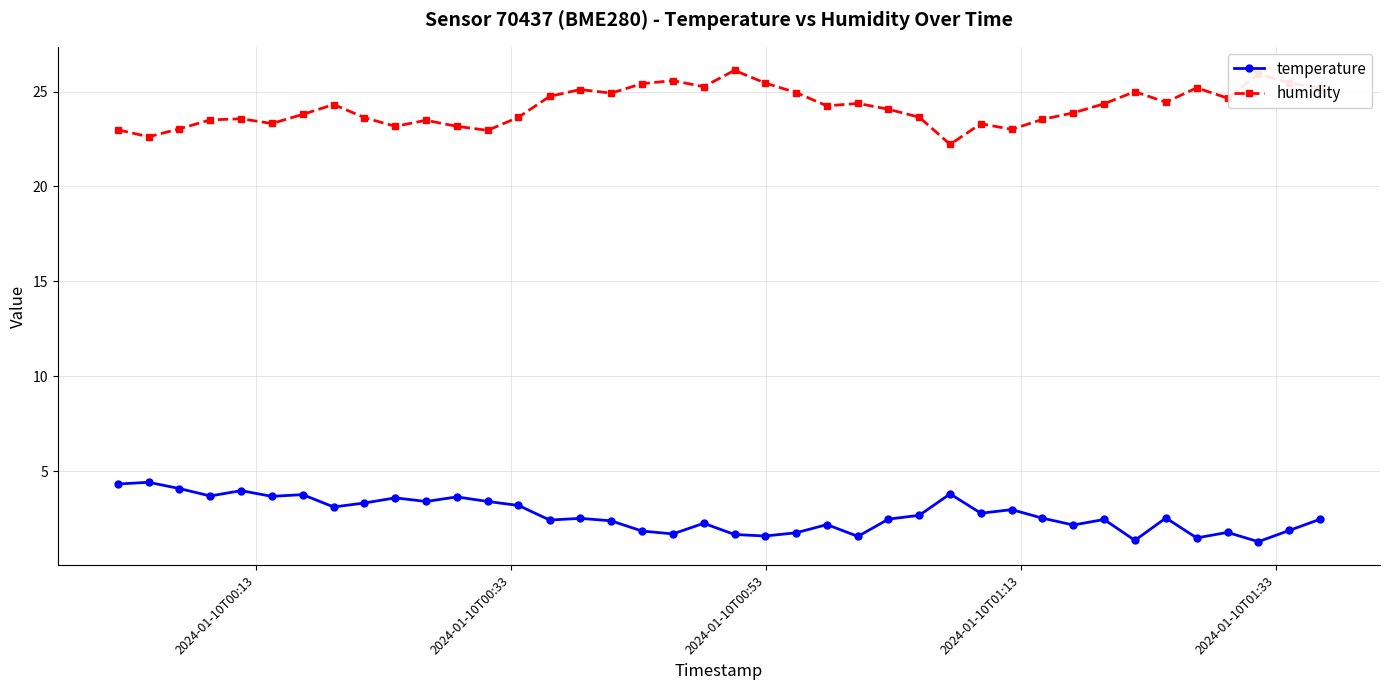

What is the minimum value shown in the chart?

1.3